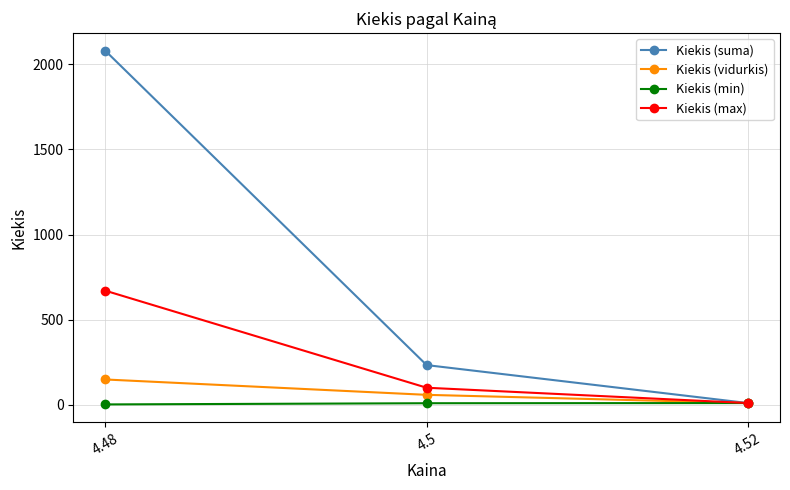

What is the sum of all Kiekis (suma) values?

2322.0